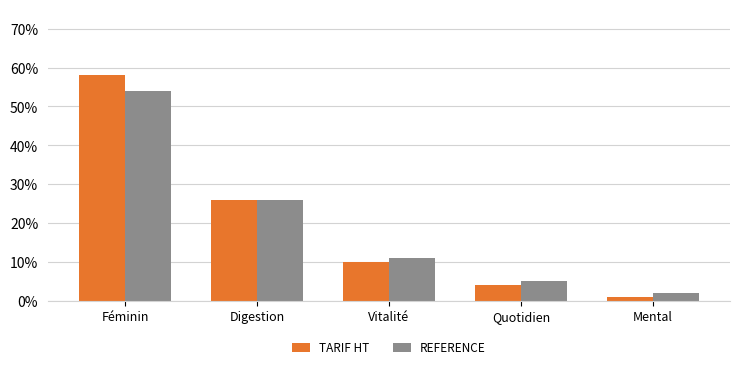

Are the bars horizontal?

No